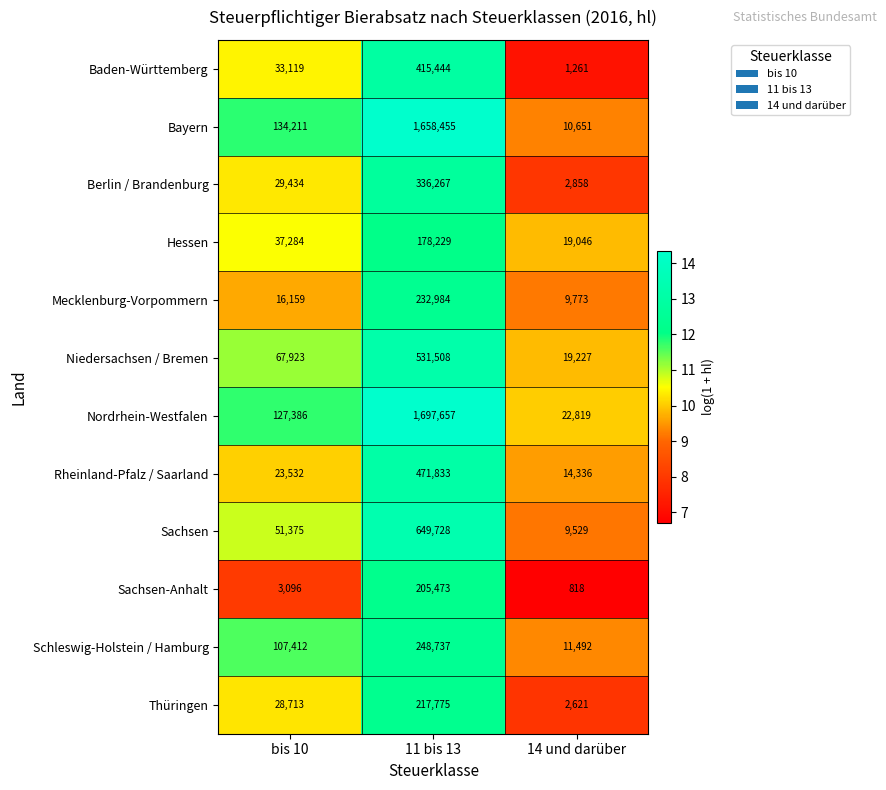

What is the sum of the Bayern values at bis 10 and 14 und darüber?

144862